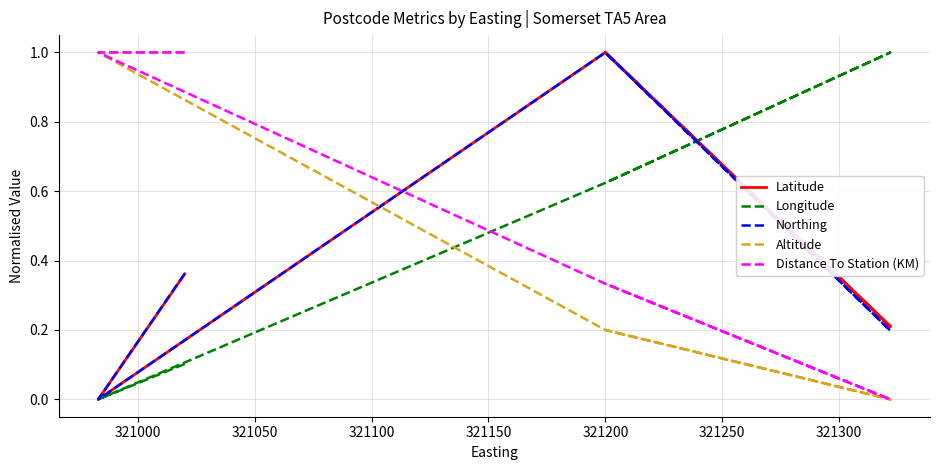

Is this an area chart (filled region under the line)?

No